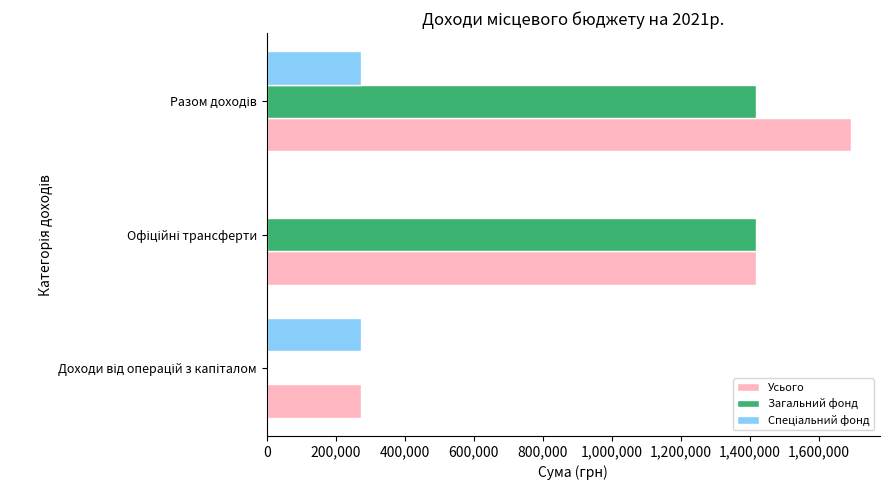

What is the highest value of the Усього series?

1692100